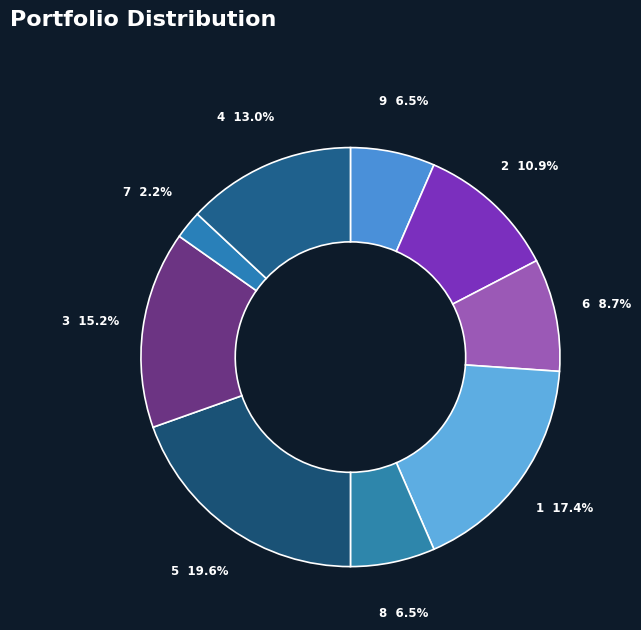

Does 4 represent more than half of the total?

No